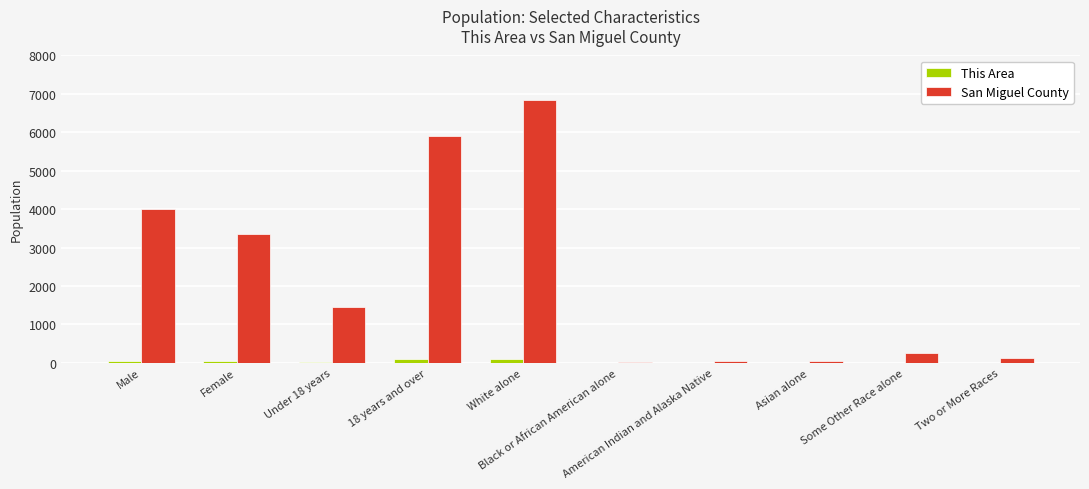

Which series has the largest total across all categories?

San Miguel County